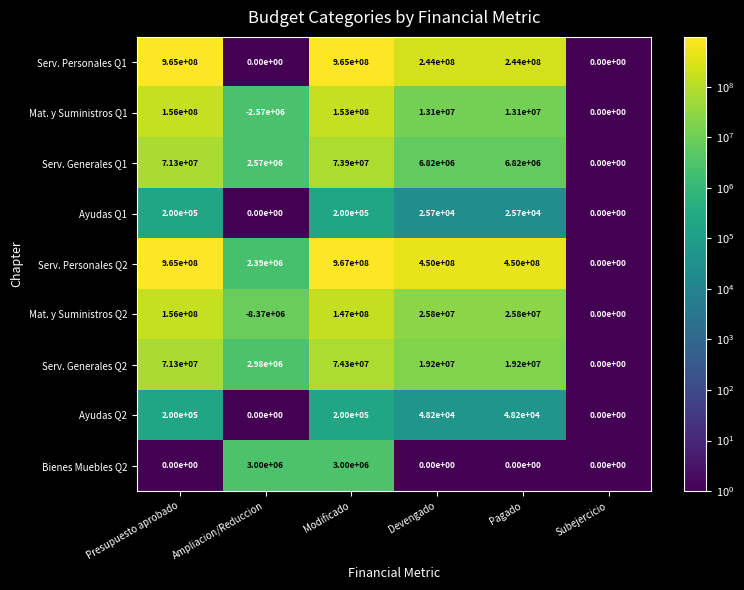

What is the sum of all Mat. y Suministros Q1 values?

332630000